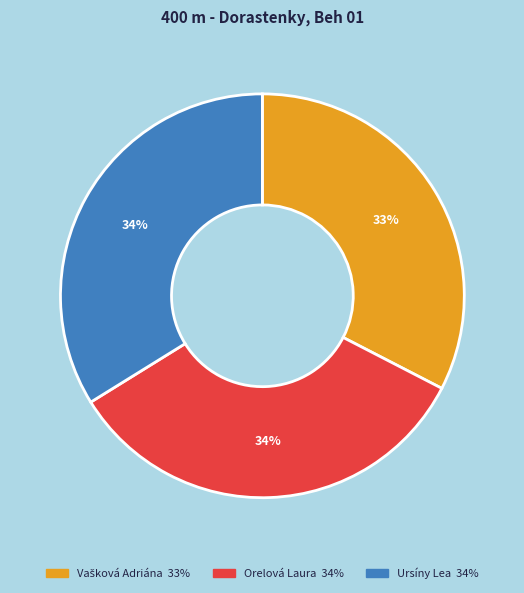

Count the number of slices in the pie.

3